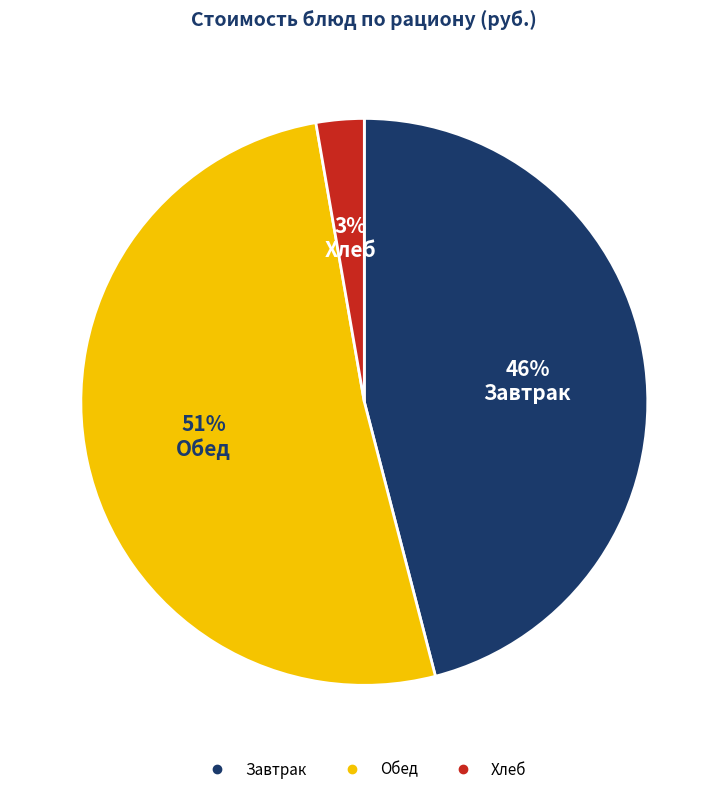

Count the number of slices in the pie.

3